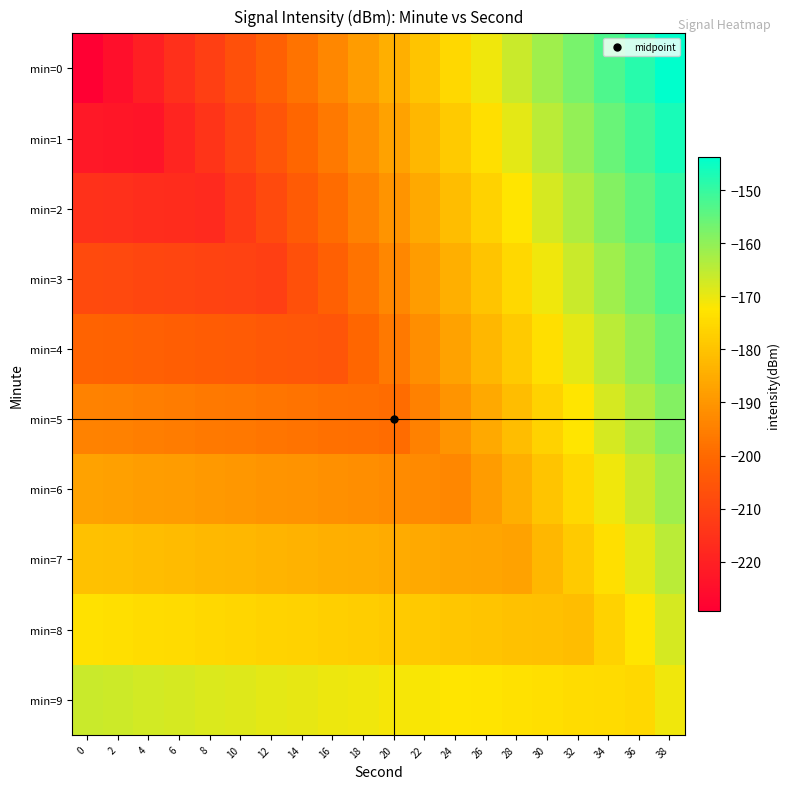

Which series has the largest total across all categories?

min=9